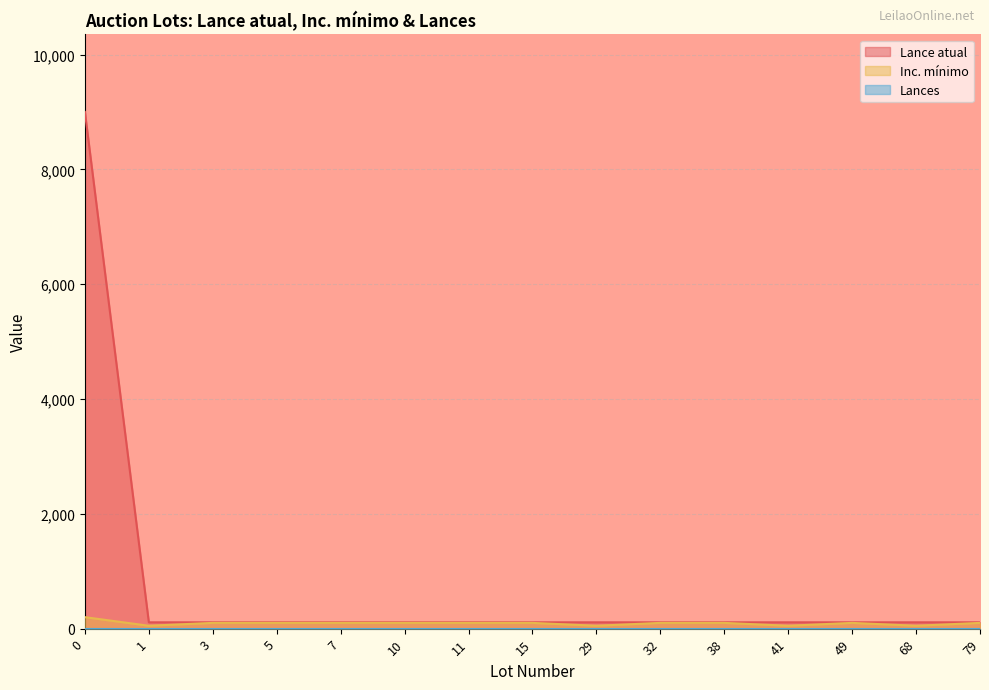

What is the spread (max minus min) of values at 1?

110